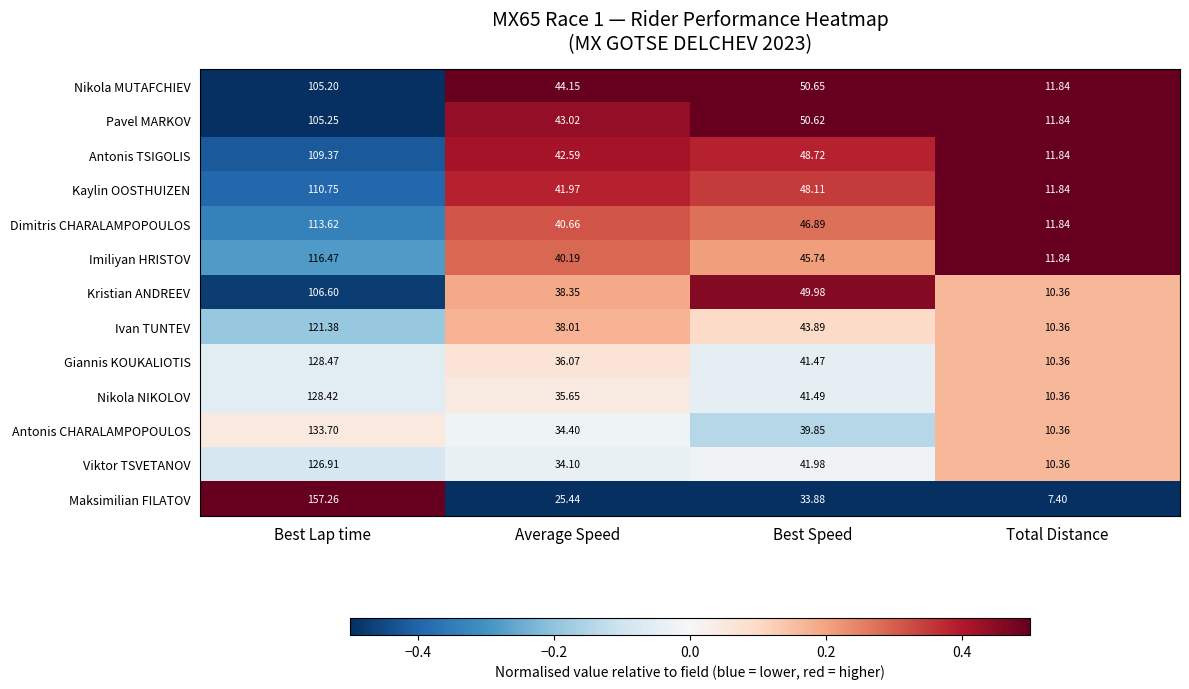

Which series has the largest total across all categories?

Maksimilian FILATOV